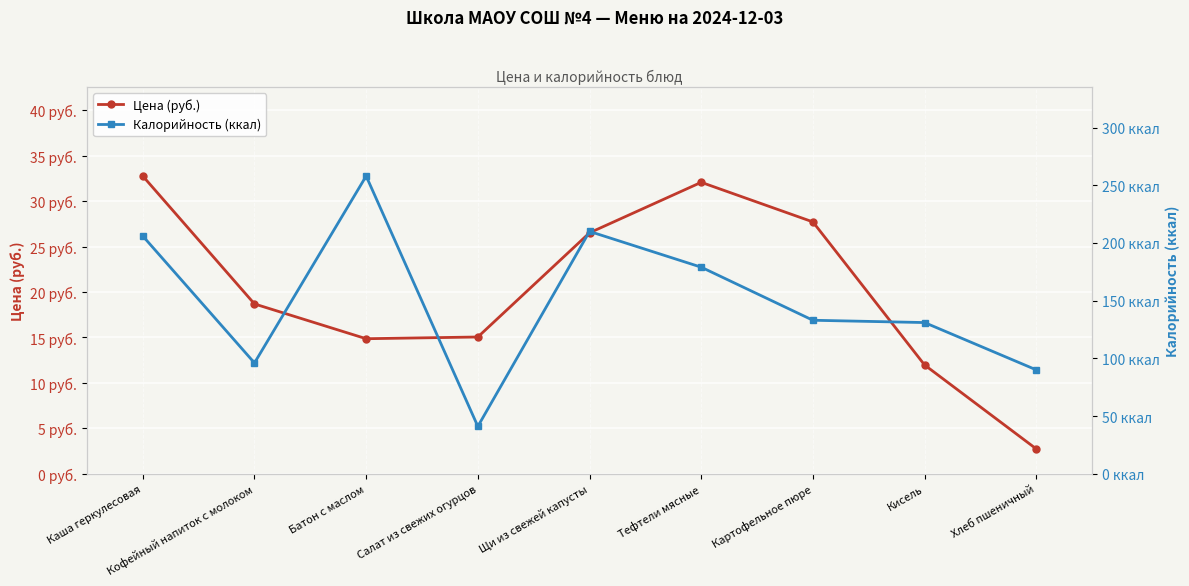

The Калорийность (ккал) series shows 258.0 at Батон с маслом. True or false?

True